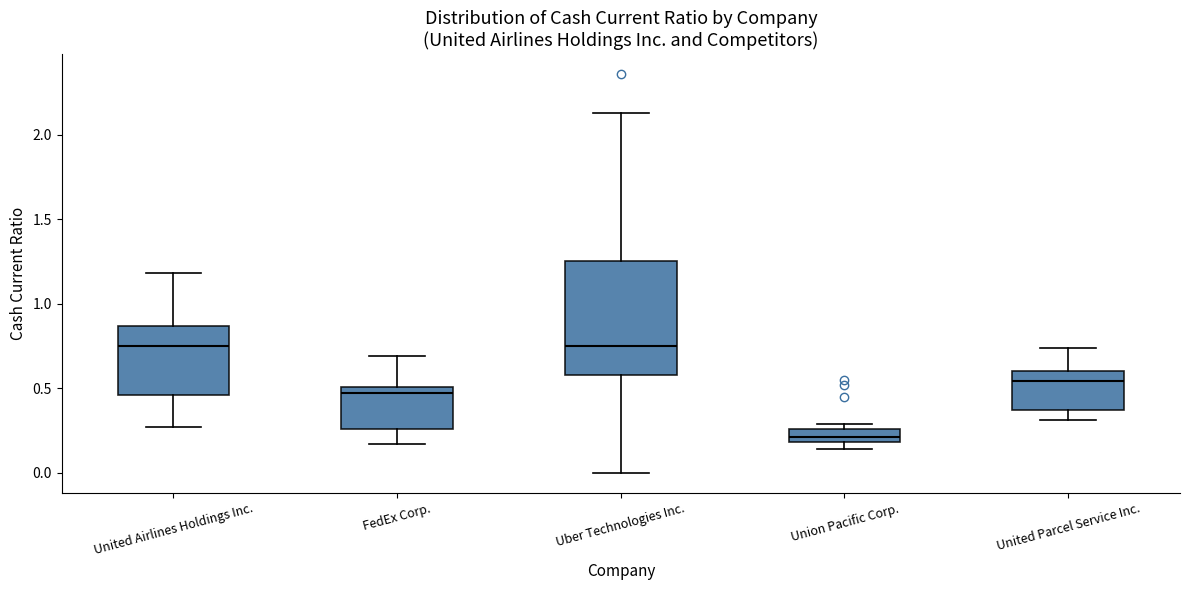

Reading left to right, transcribe this box plot: for each box, give where its median line is, the range the box spans, and where its two whiskers end, as read against the y-axis. The values are not printed on the chart, so give them approximately, as read against the axis.

United Airlines Holdings Inc.: median 0.75, box 0.45 to 0.85, whiskers 0.25 to 1.20
FedEx Corp.: median 0.45, box 0.25 to 0.50, whiskers 0.15 to 0.70
Uber Technologies Inc.: median 0.75, box 0.60 to 1.25, whiskers 0.00 to 2.15
Union Pacific Corp.: median 0.20 (inside the box), box 0.20 to 0.25, whiskers 0.15 to 0.30
United Parcel Service Inc.: median 0.55, box 0.35 to 0.60, whiskers 0.30 to 0.75